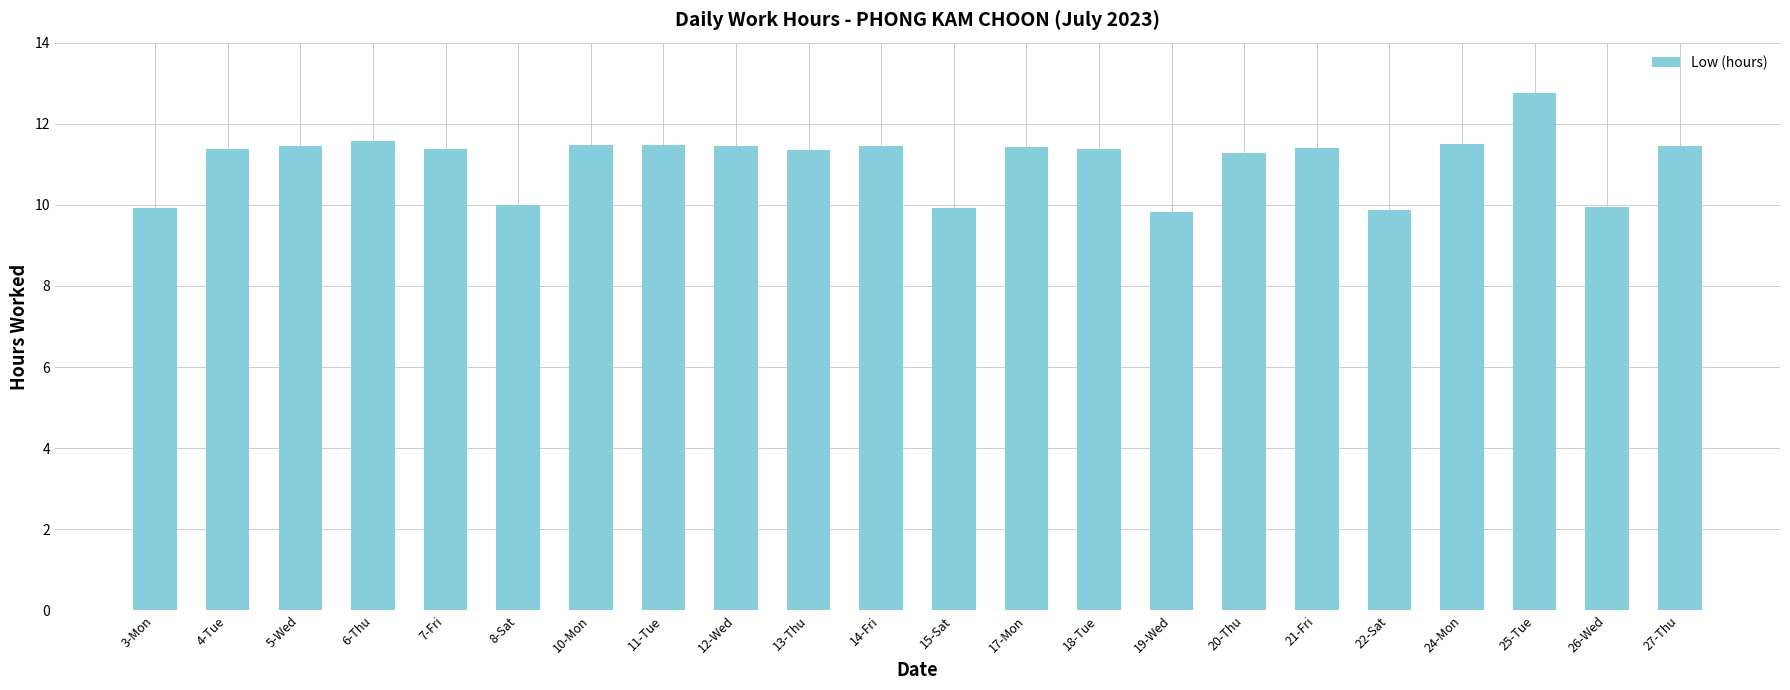

What is the label of the 3rd bar from the right?

25-Tue